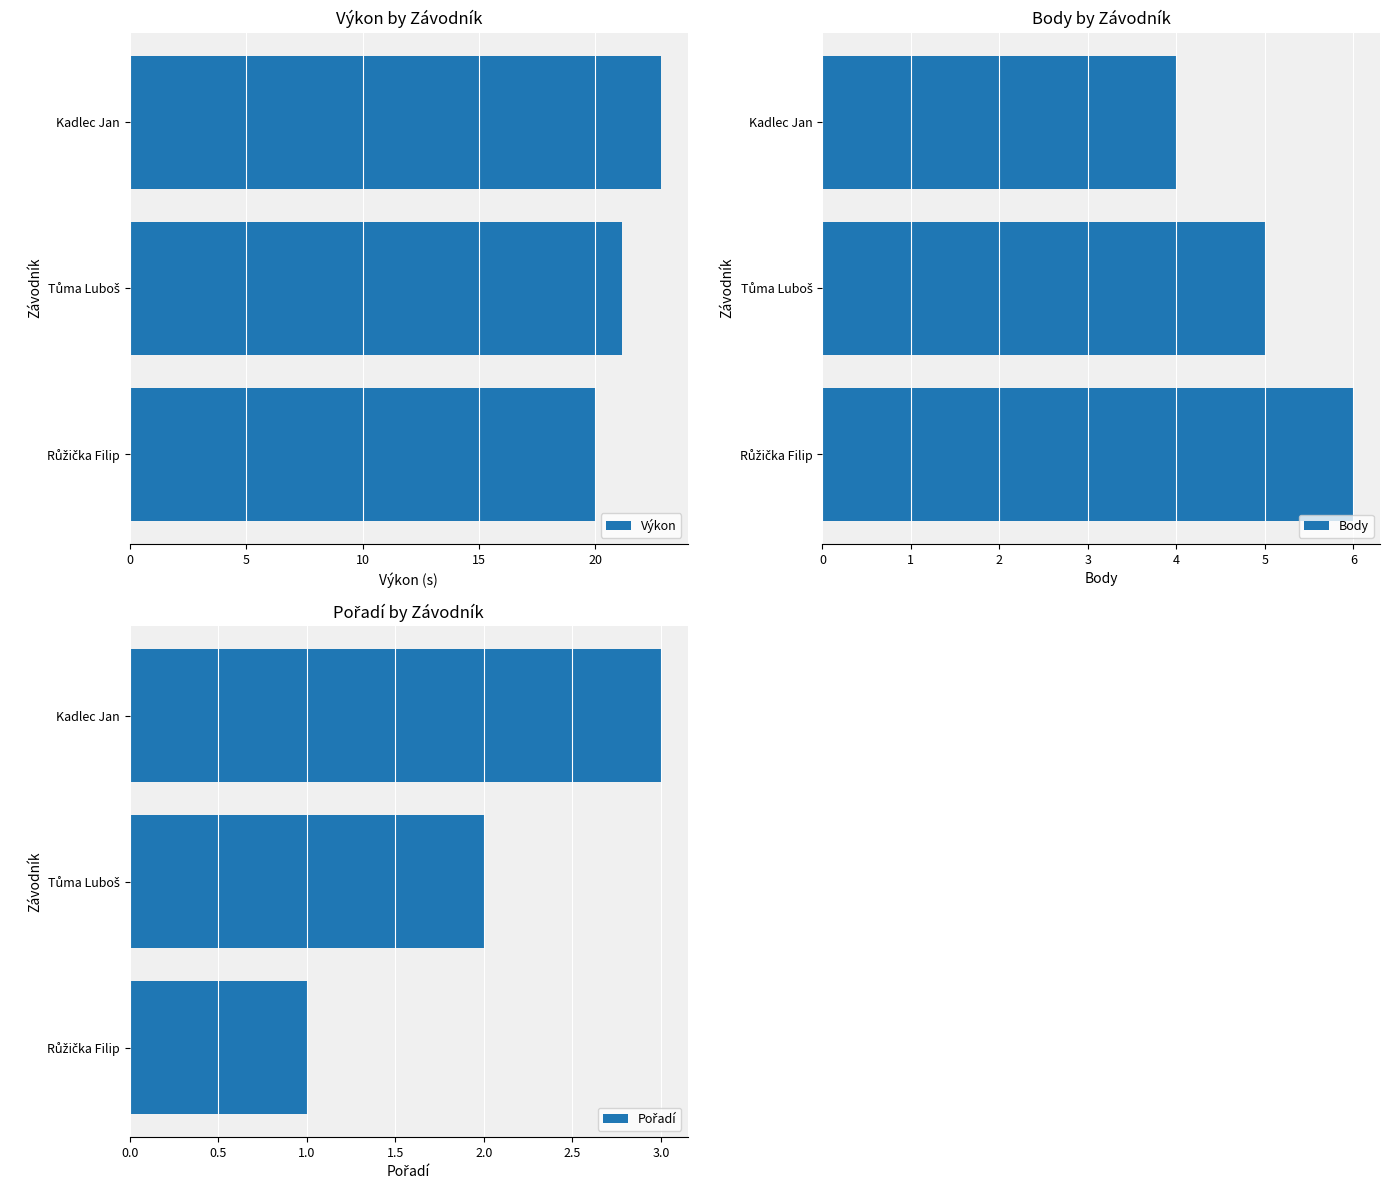

How many bars are there in each group?

3